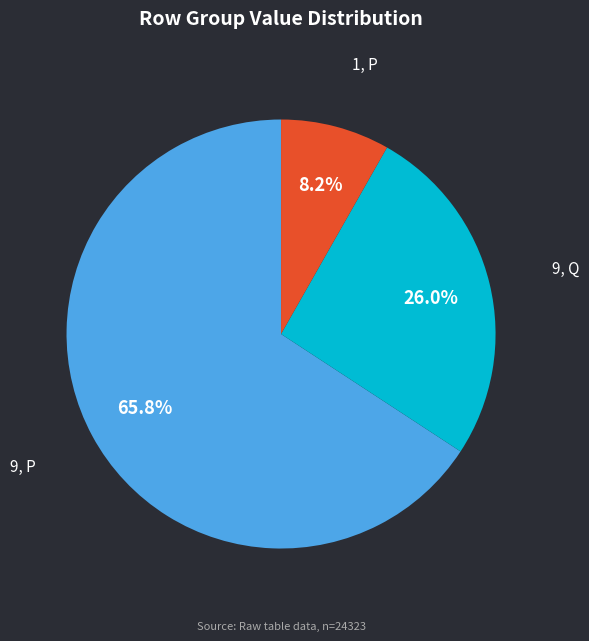

Which slice is the smallest?

1, P